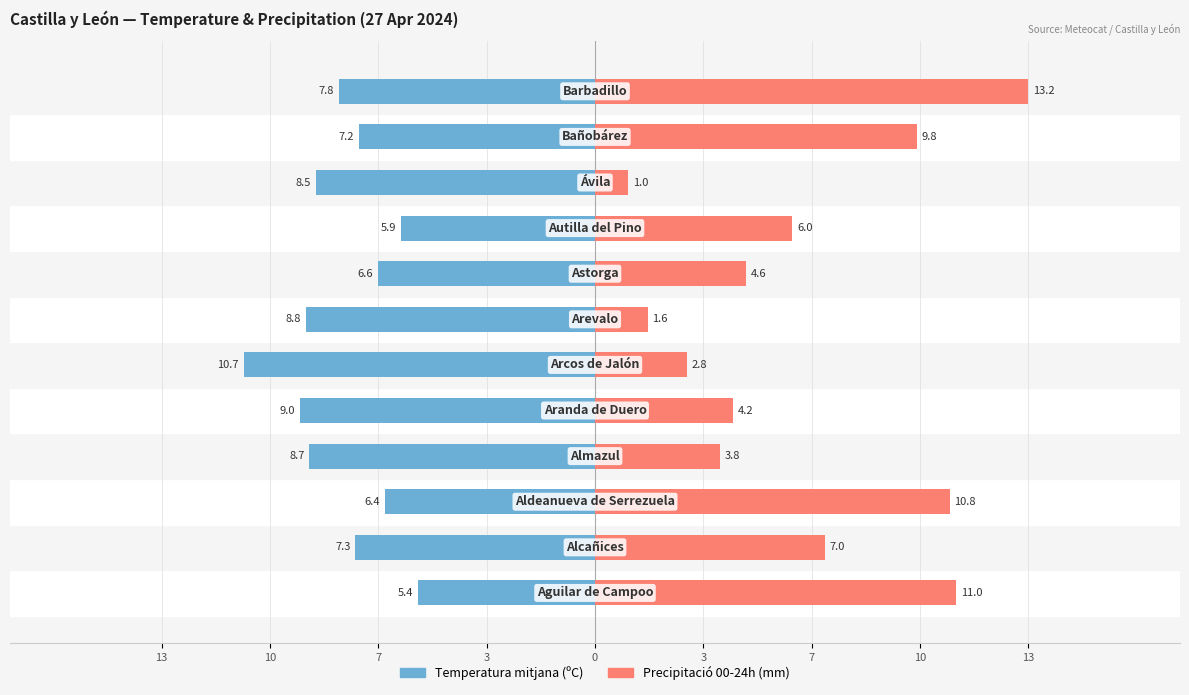

How many series are shown in this chart?

2